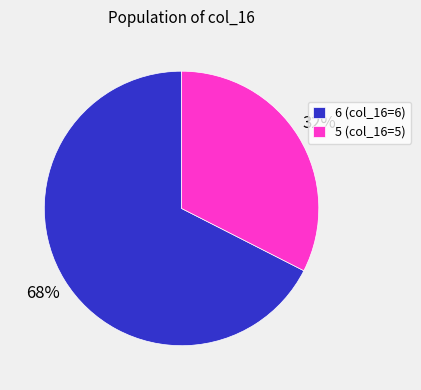

Combined, do 5 (col_16=5) and 6 (col_16=6) account for over 50%?

Yes